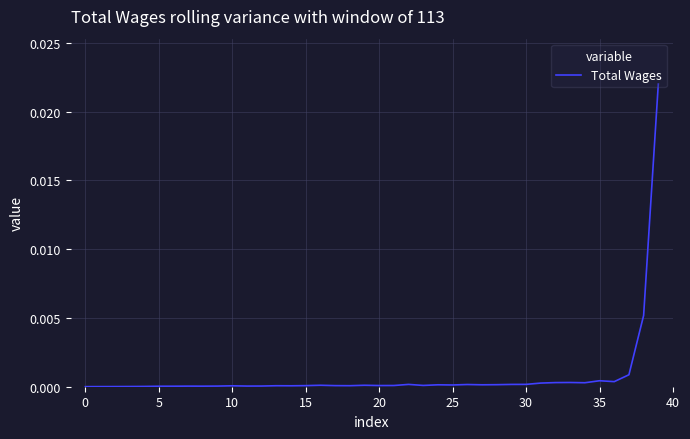

Does the chart display data point markers on the line(s)?

No